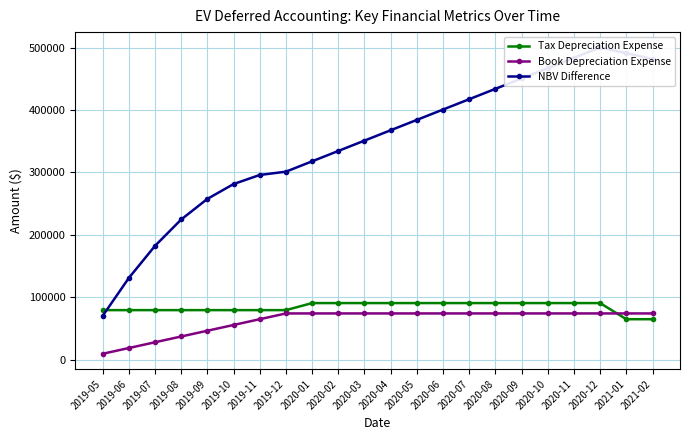

Count the number of categories in the chart.

22